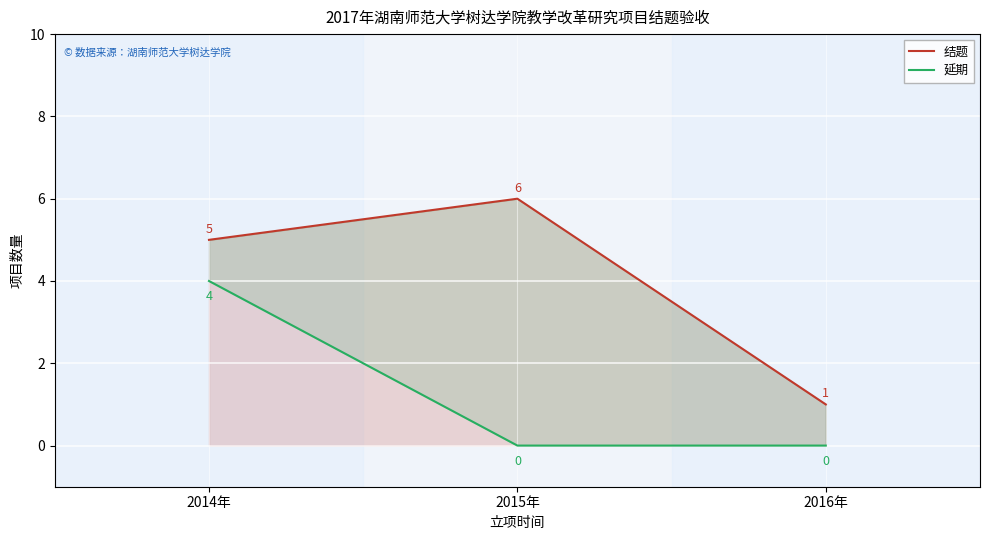

Which category has the highest value across all series?

2015年